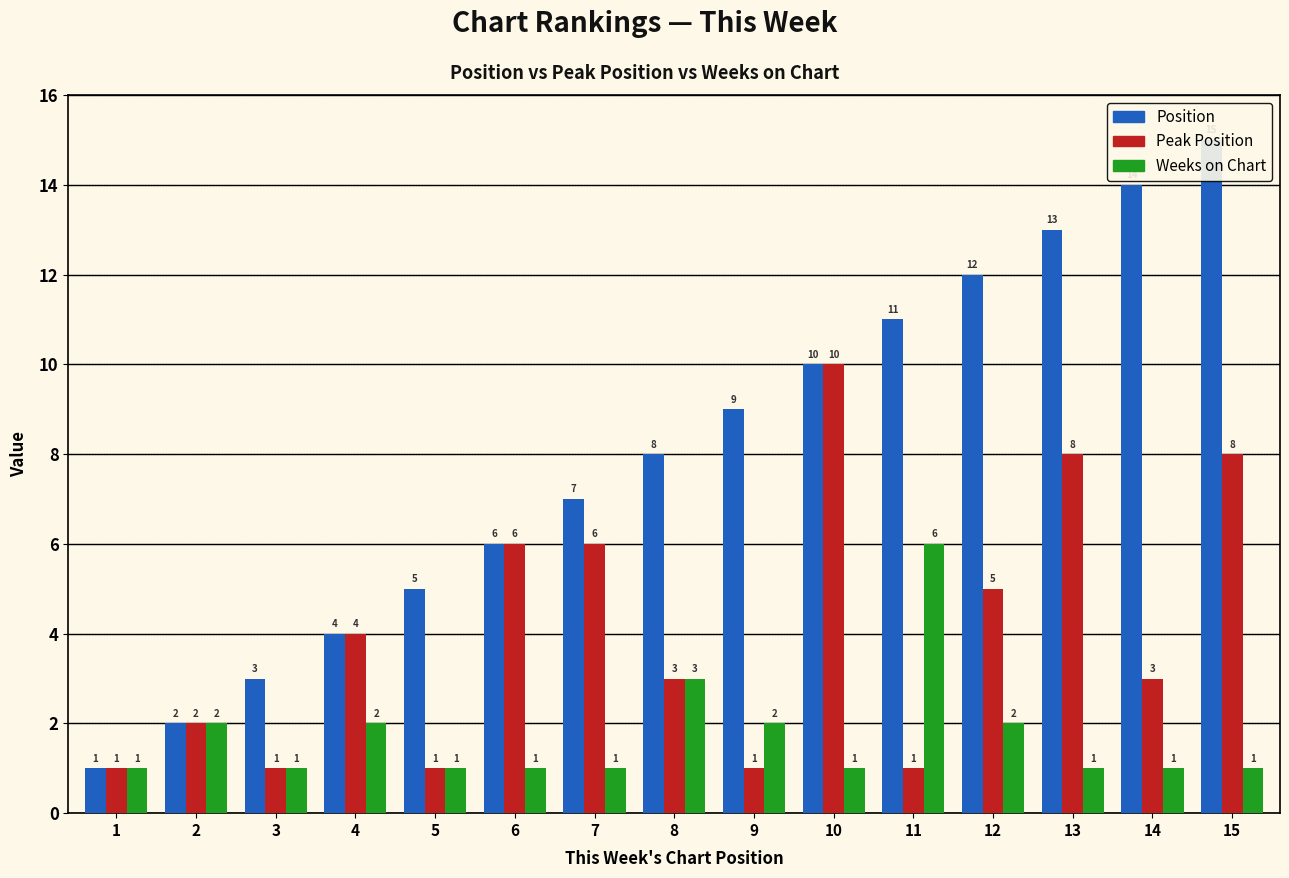

Between 5 and 15, which series saw the biggest shift?

Position